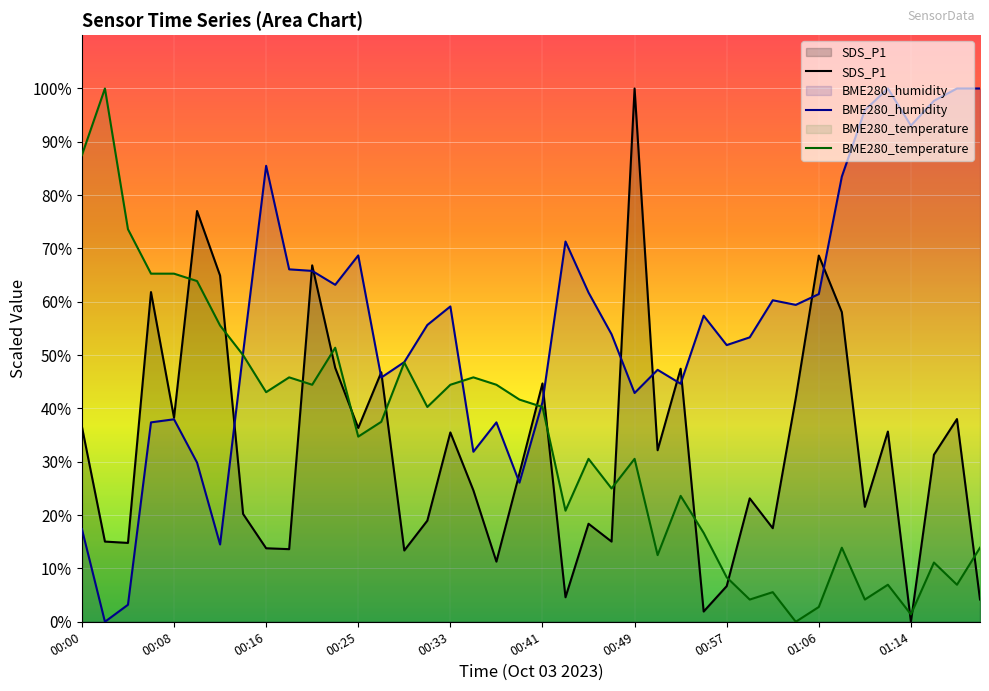

Which series ends up on top after the final intersection of BME280_humidity and SDS_P1?

BME280_humidity